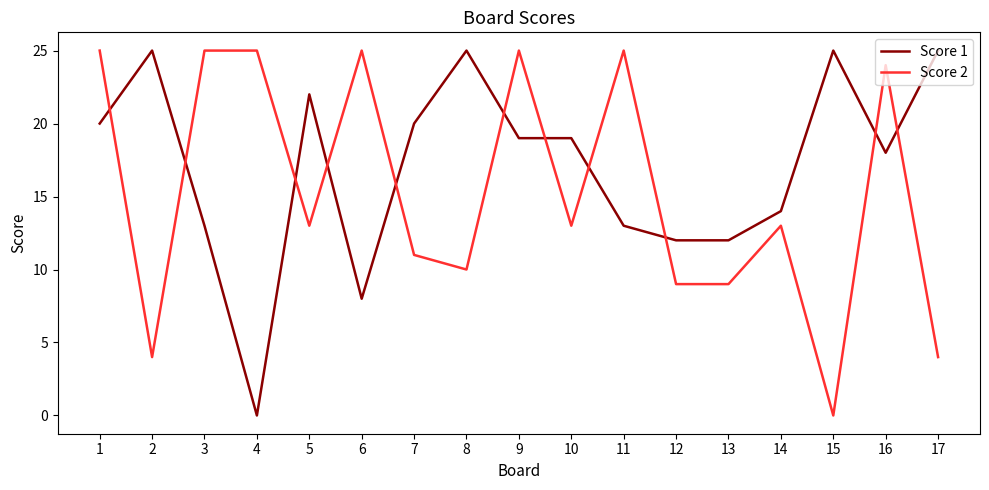

Between 3 and 13, which series saw the biggest shift?

Score 2